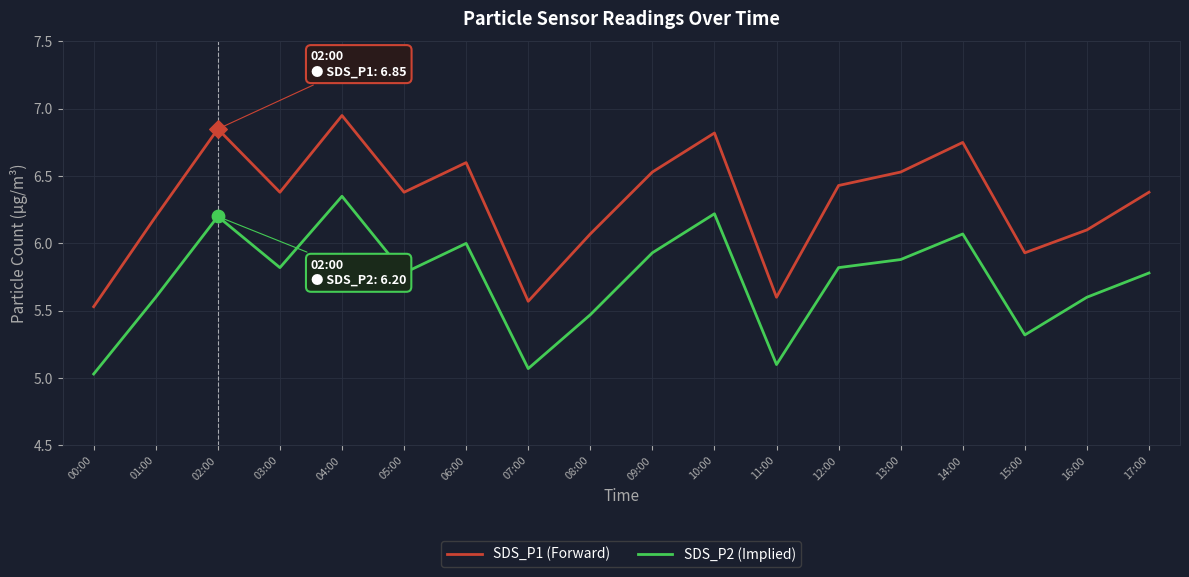

Which series changed the most between 00:00 and 03:00?

SDS_P1 (Forward)